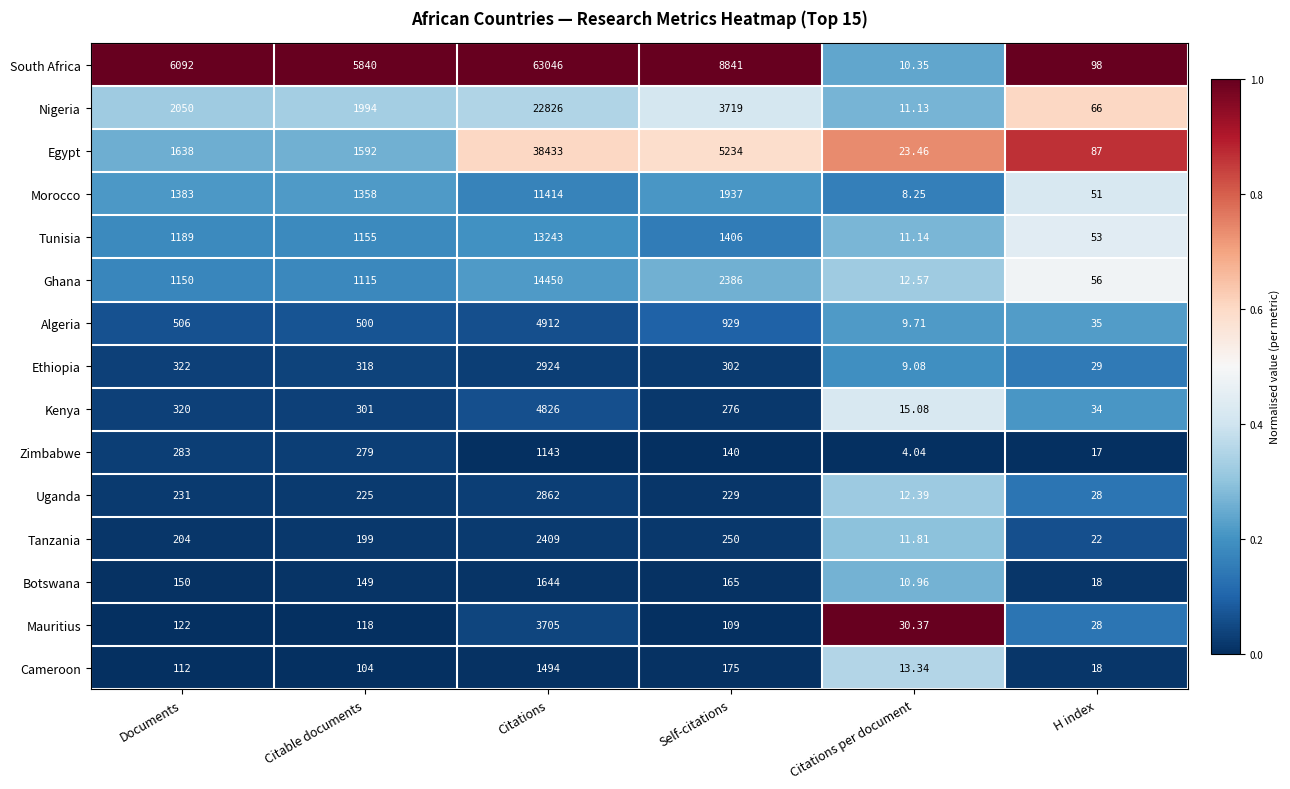

List the labels in order of Cameroon value, largest first.

Citations, Self-citations, Documents, Citable documents, H index, Citations per document